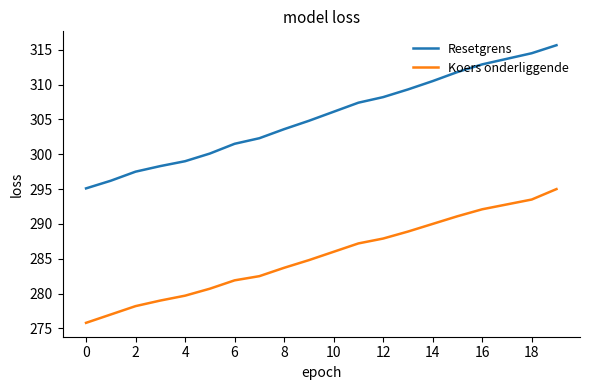

Which series has the largest range (max minus min)?

Resetgrens